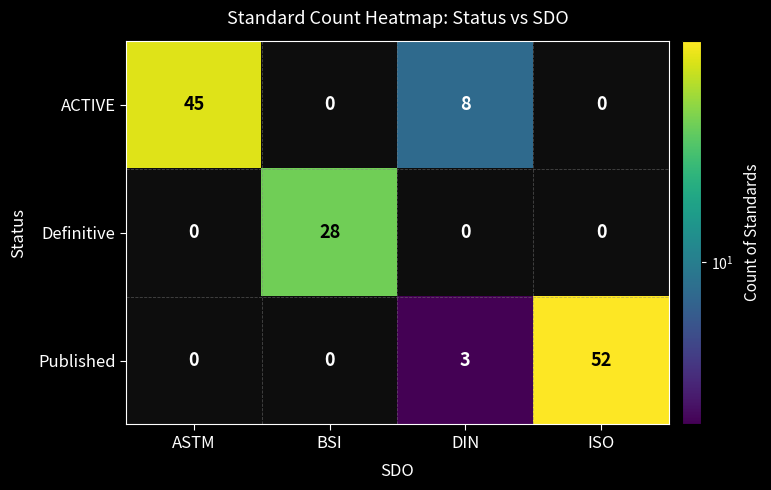

How many series are shown in this chart?

3